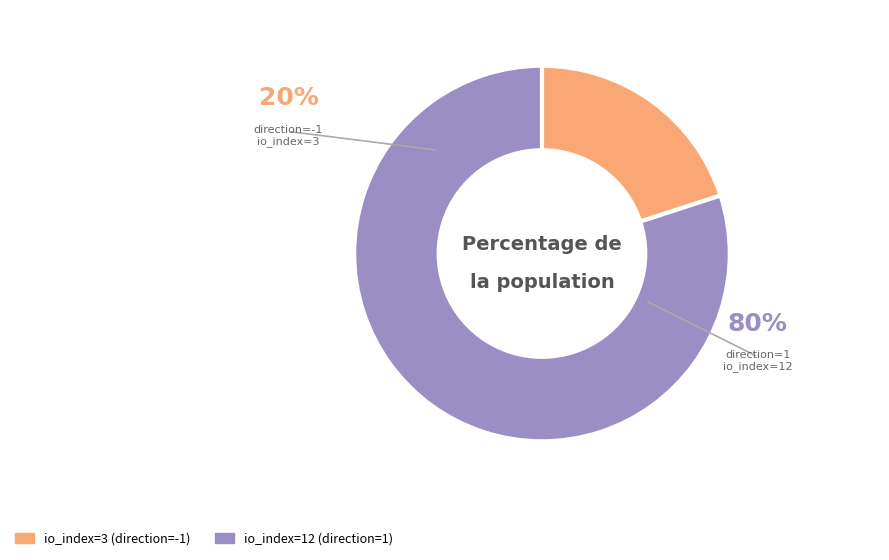

Which slice is the smallest?

io_index=3 (direction=-1)